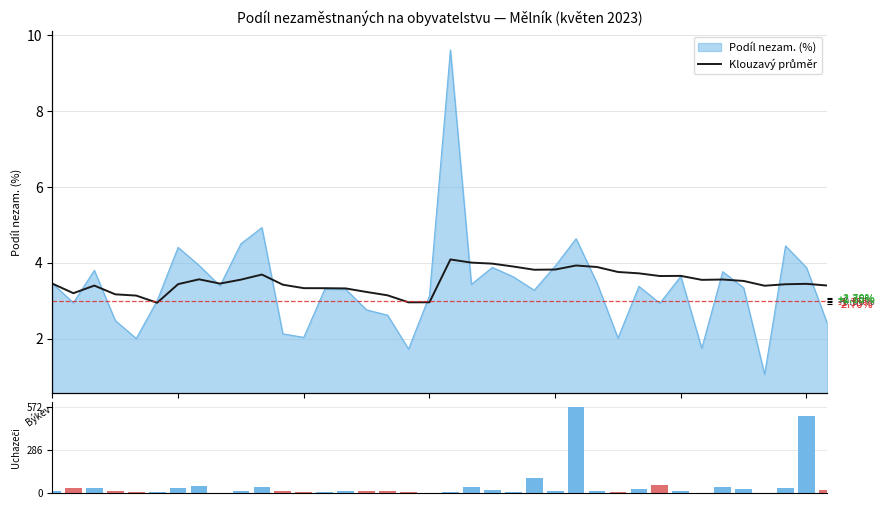

What is the difference between the second highest and second lowest values in the Uchazeči celkem series?

510.0